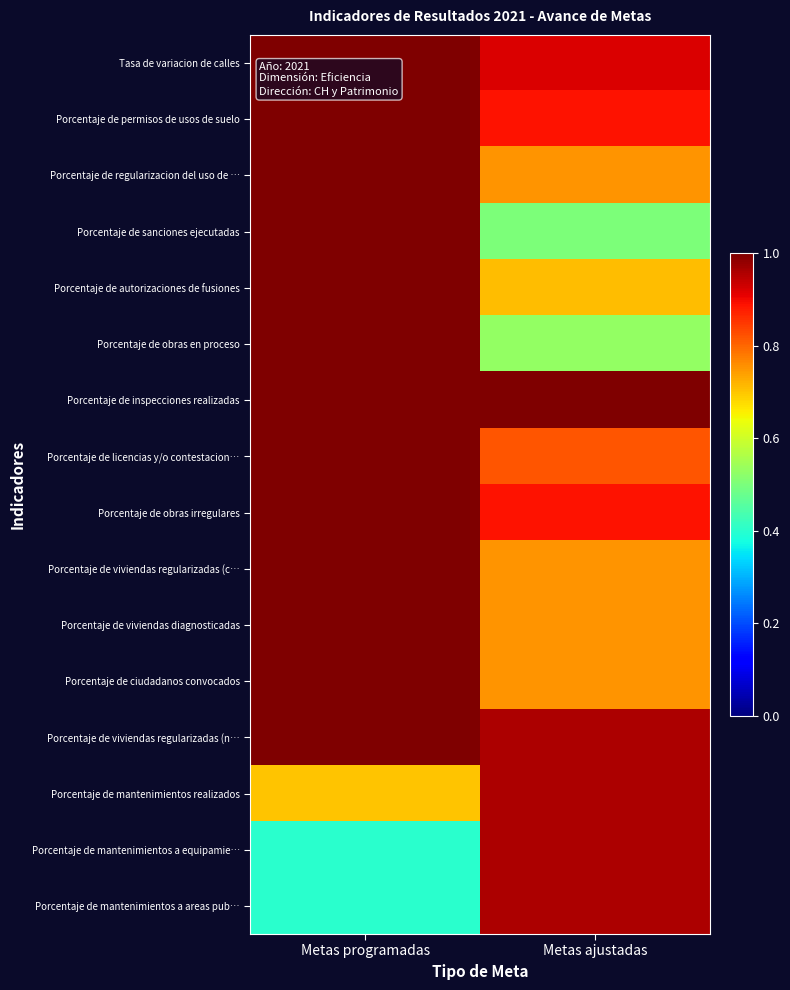

How many series are shown in this chart?

16